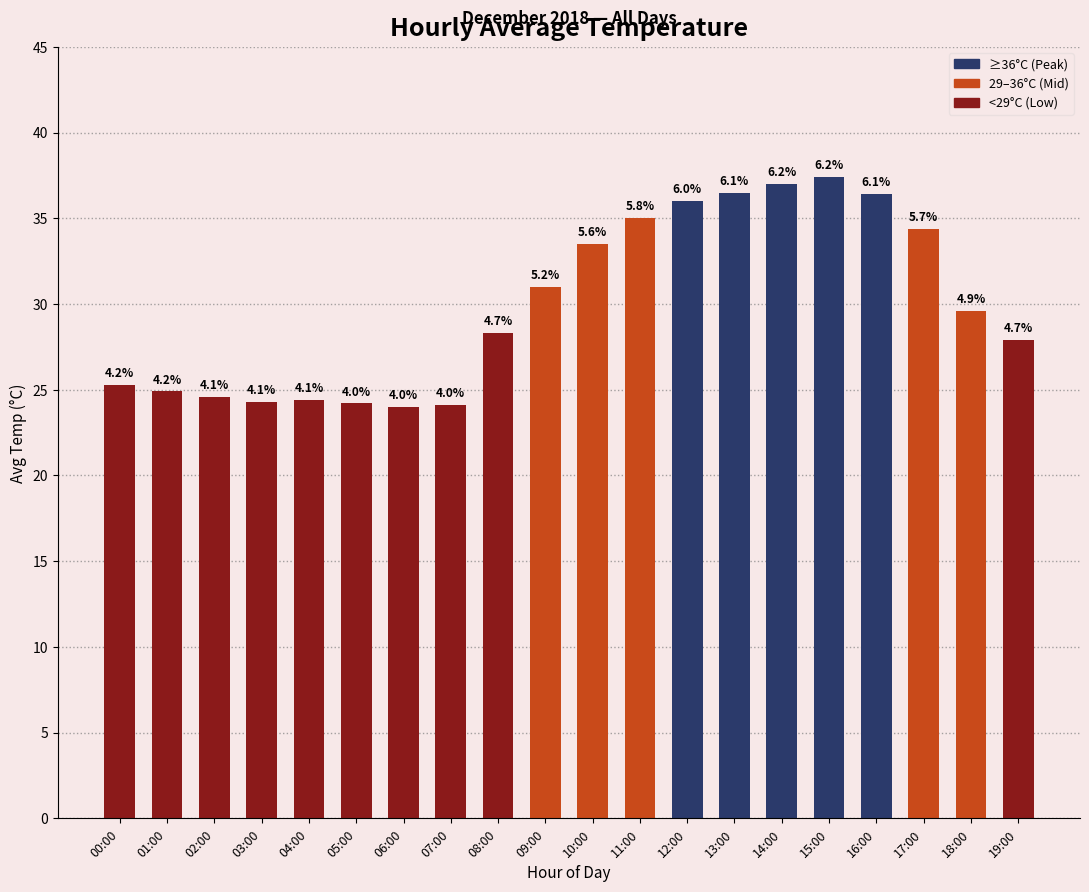

List the labels in order of value, largest first.

15:00, 14:00, 13:00, 16:00, 12:00, 11:00, 17:00, 10:00, 09:00, 18:00, 08:00, 19:00, 00:00, 01:00, 02:00, 04:00, 03:00, 05:00, 07:00, 06:00